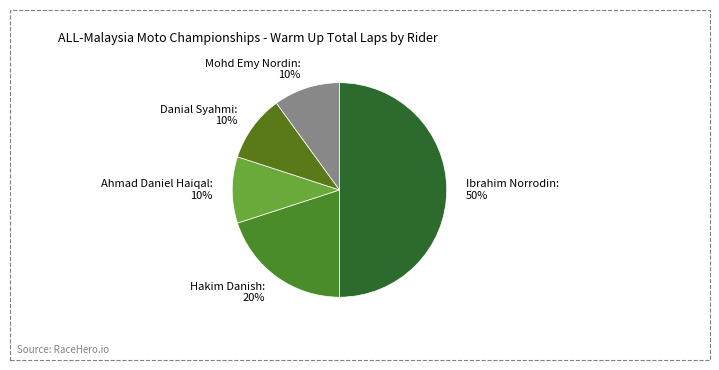

Combined, do Ibrahim Norrodin and Ahmad Daniel Haiqal account for over 50%?

Yes